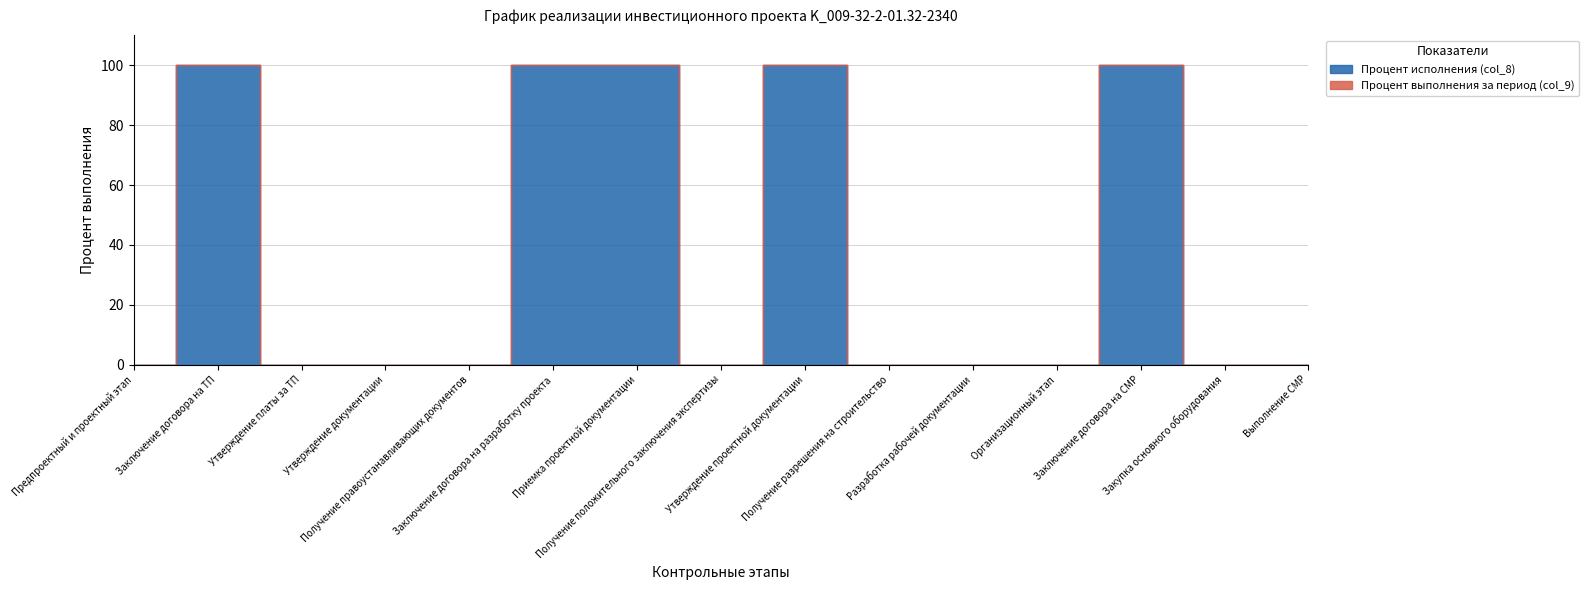

List the series in order of their peak value, highest first.

Процент исполнения (col_8), Процент выполнения за период (col_9)